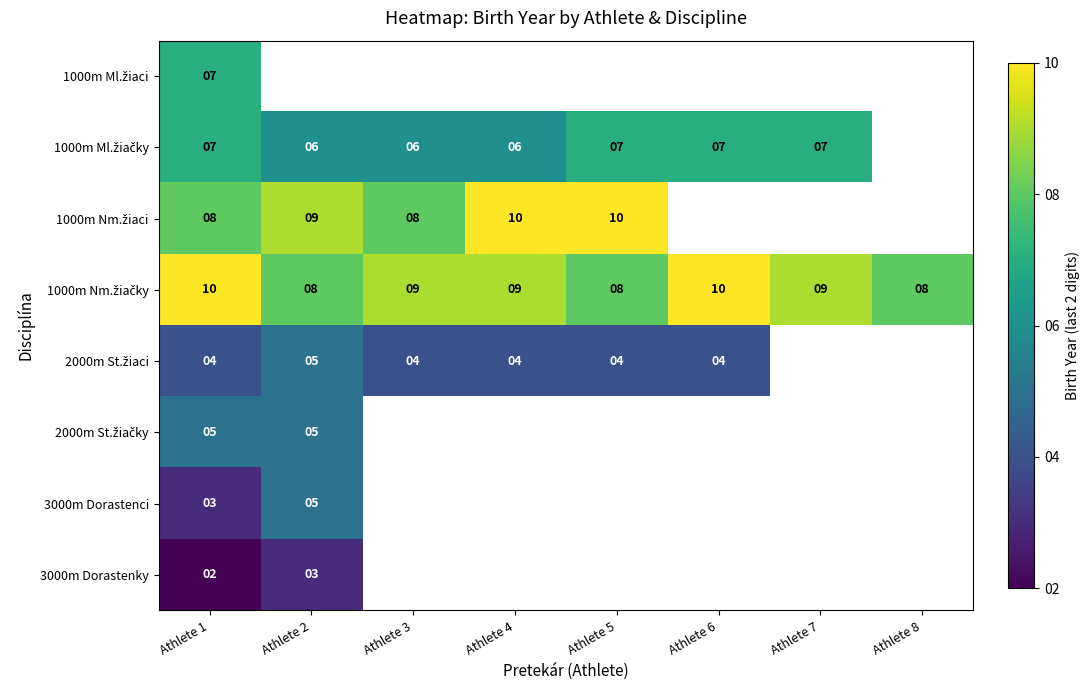

What is the greatest value displayed?

10.0